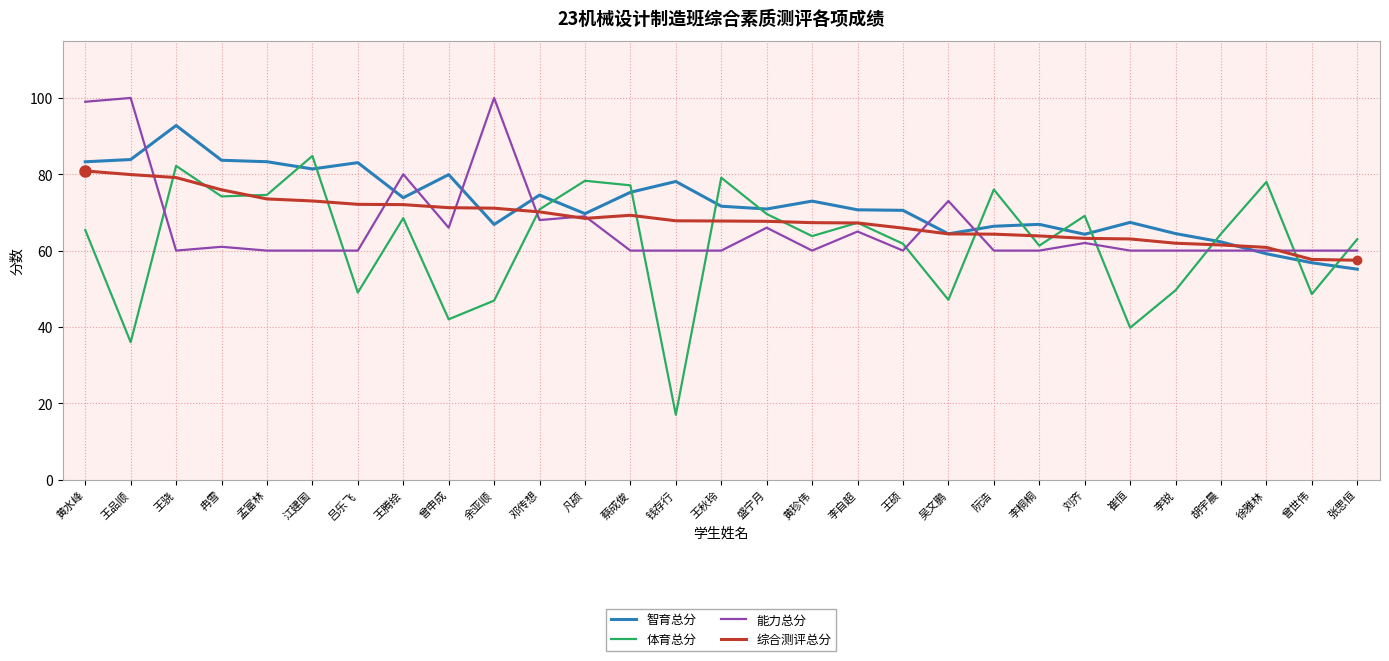

What is the total value across all series at 孟富林?

291.4